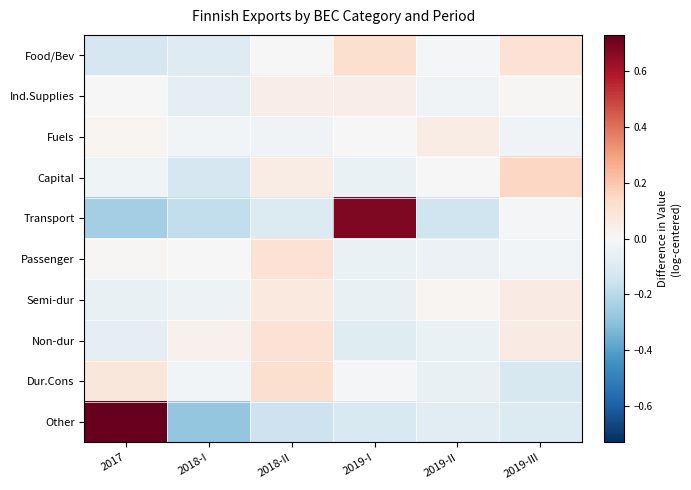

At which category does the chart reach its minimum across all series?

2018-I